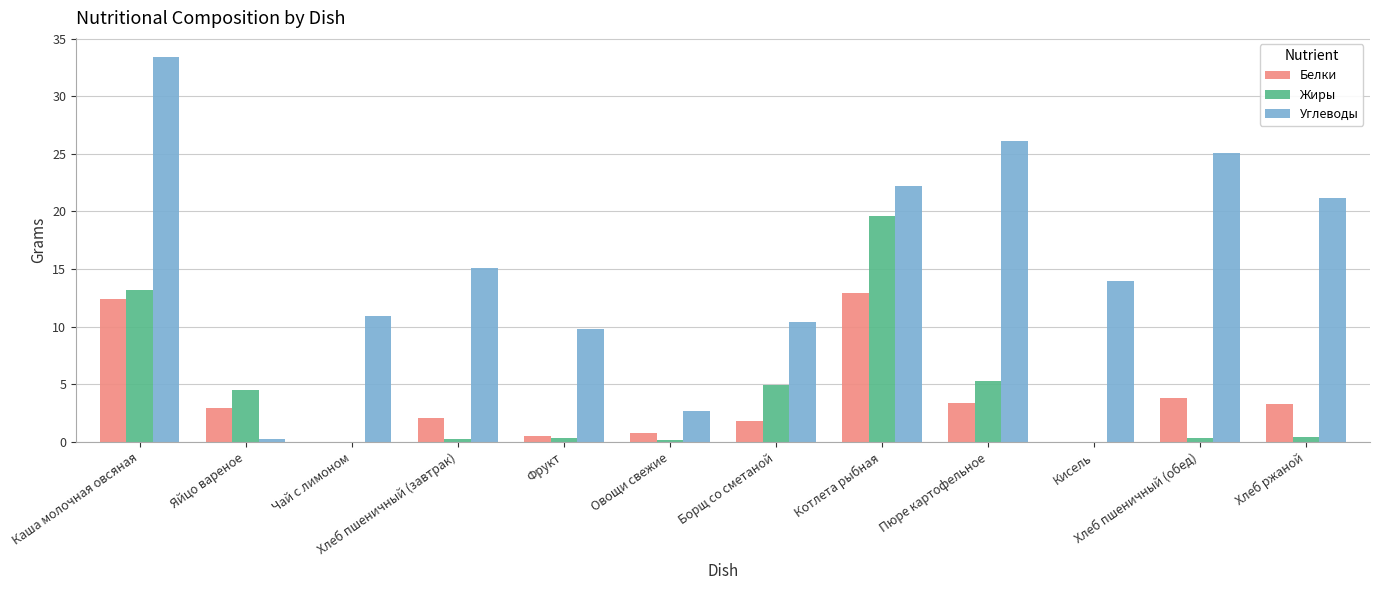

Which category has the highest value across all series?

Каша молочная овсяная